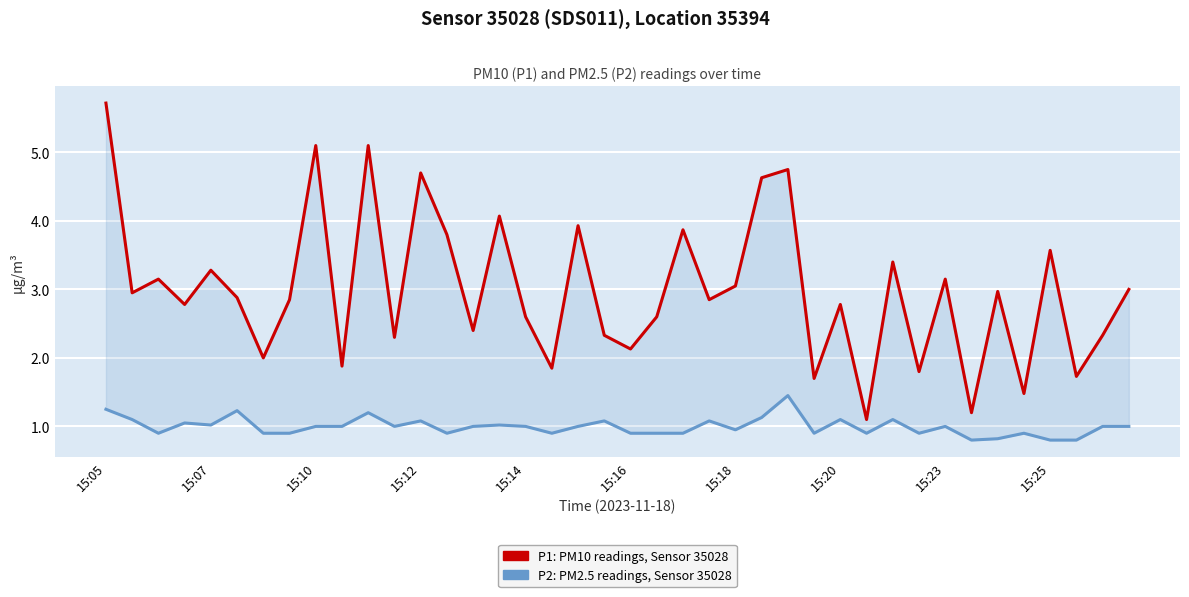

What is the minimum value shown in the chart?

0.8